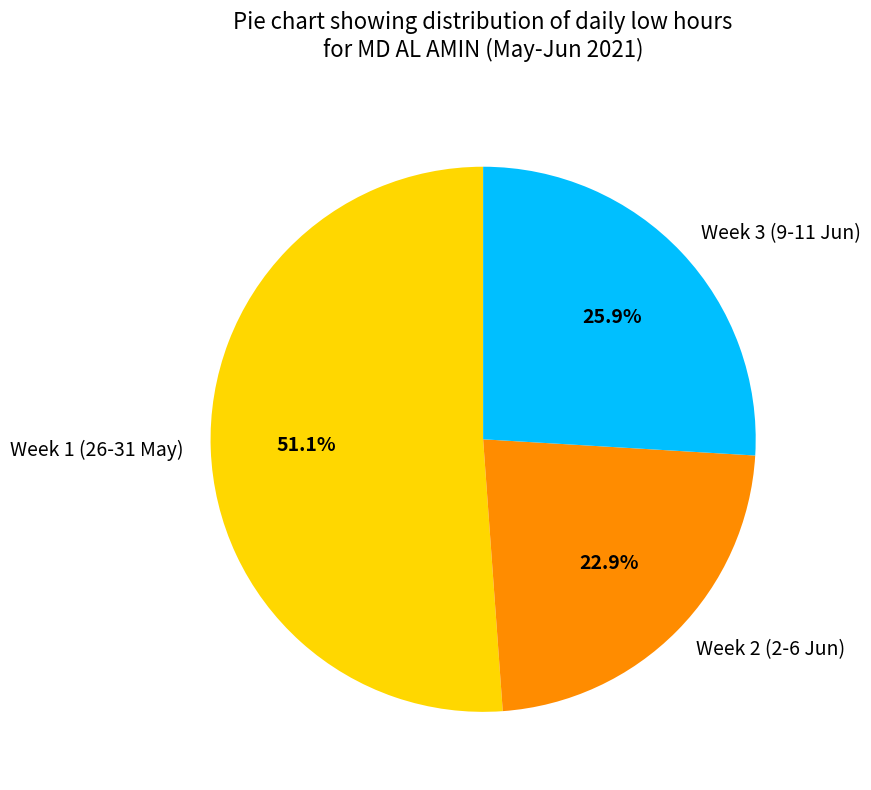

Which category has the biggest portion of the pie?

Week 1 (26-31 May)